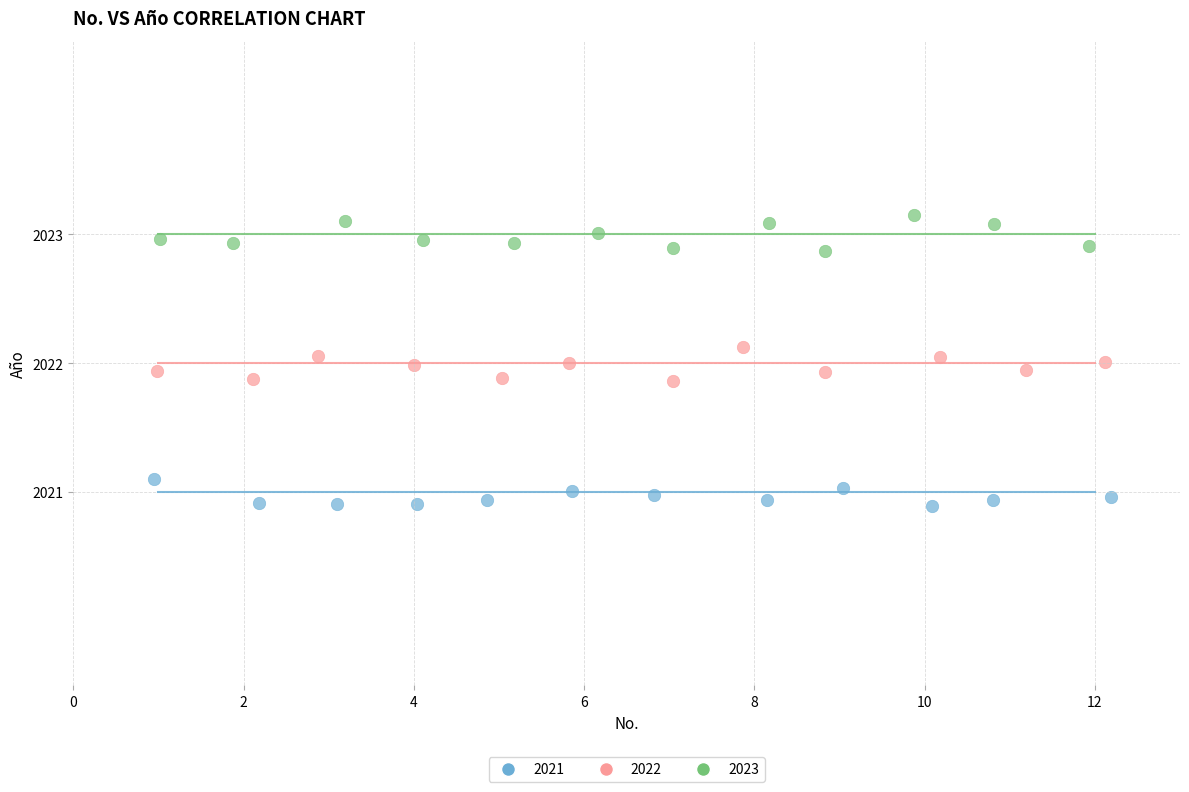

Which series contains the highest Y value?

2023